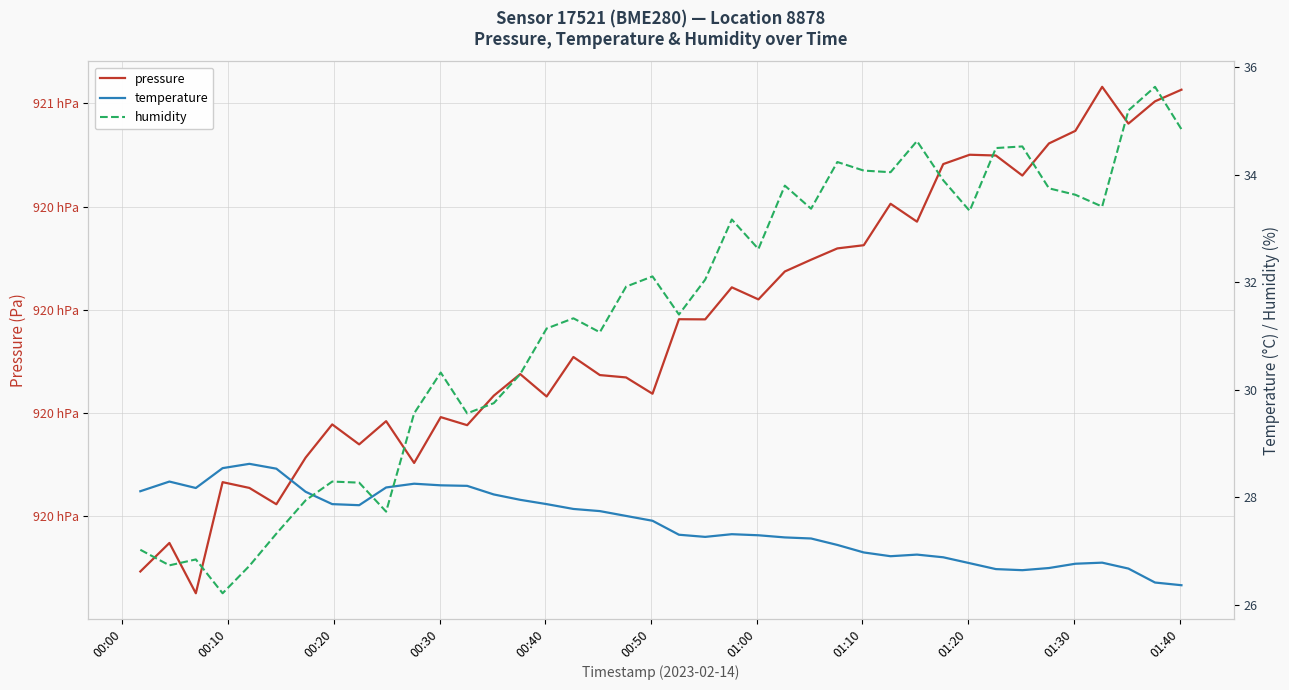

Which series has the largest total across all categories?

pressure